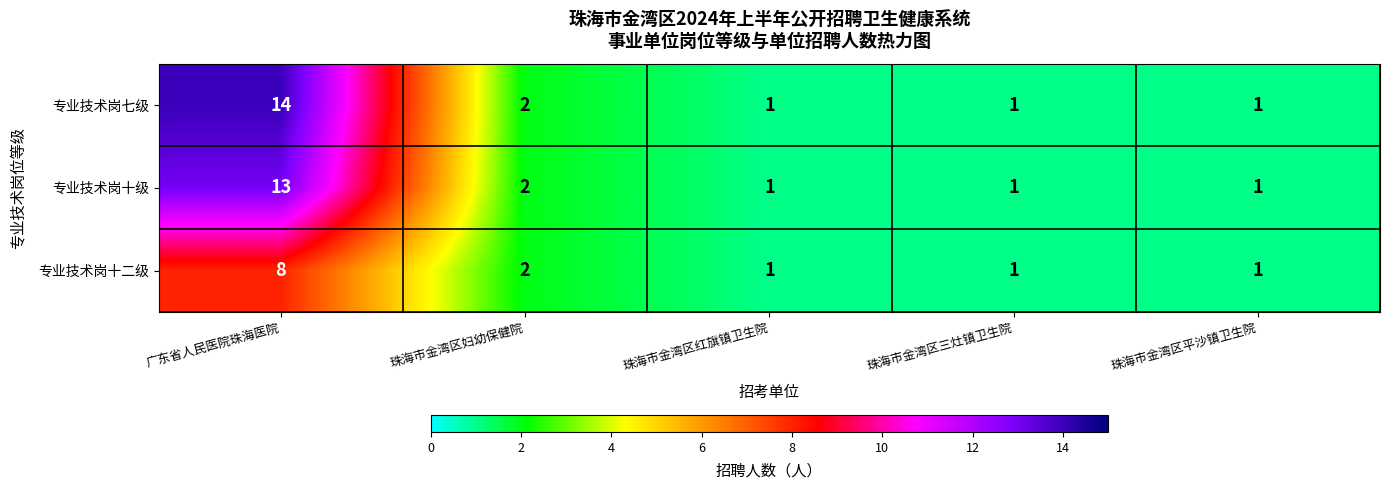

What is the sum of the 专业技术岗十二级 values at 珠海市金湾区三灶镇卫生院 and 广东省人民医院珠海医院?

9